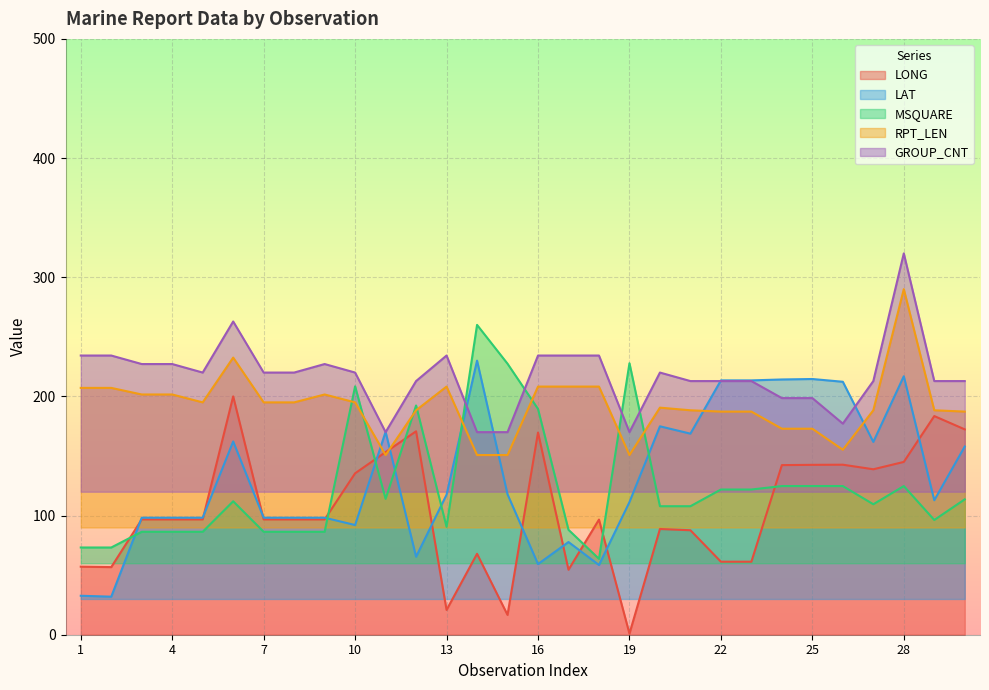

Which category has the highest value in the MSQUARE series?

14